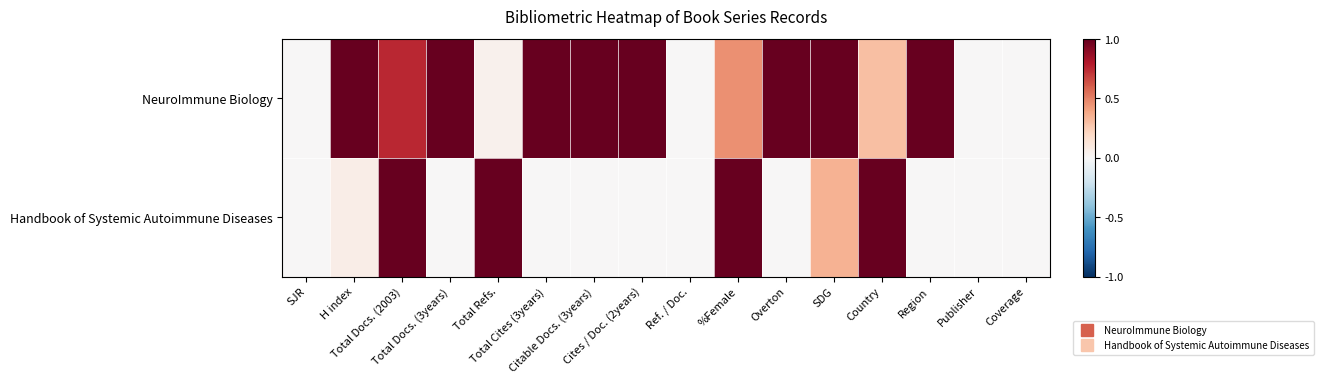

What is the total value across all series at Region?

1.0